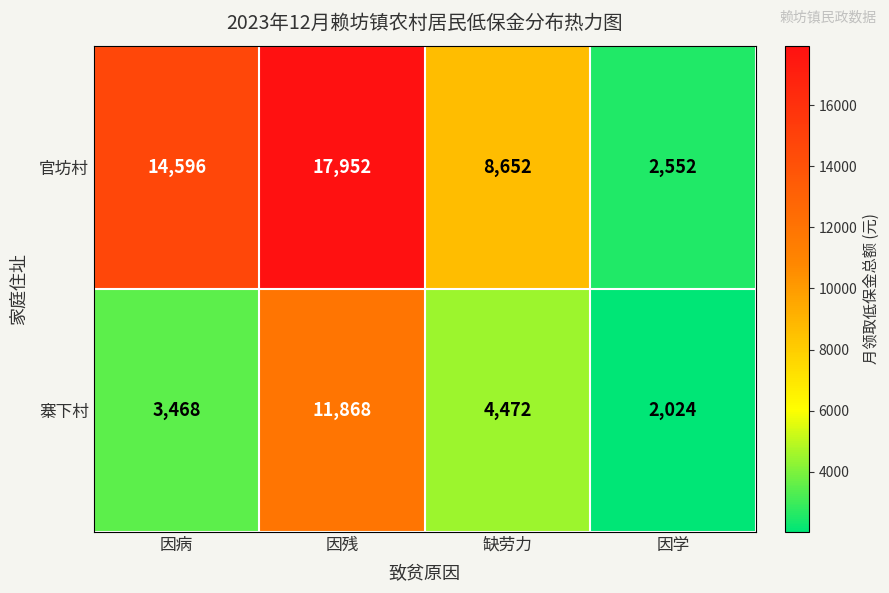

True or false: 寨下村 has a value of 692 at 因学.

False